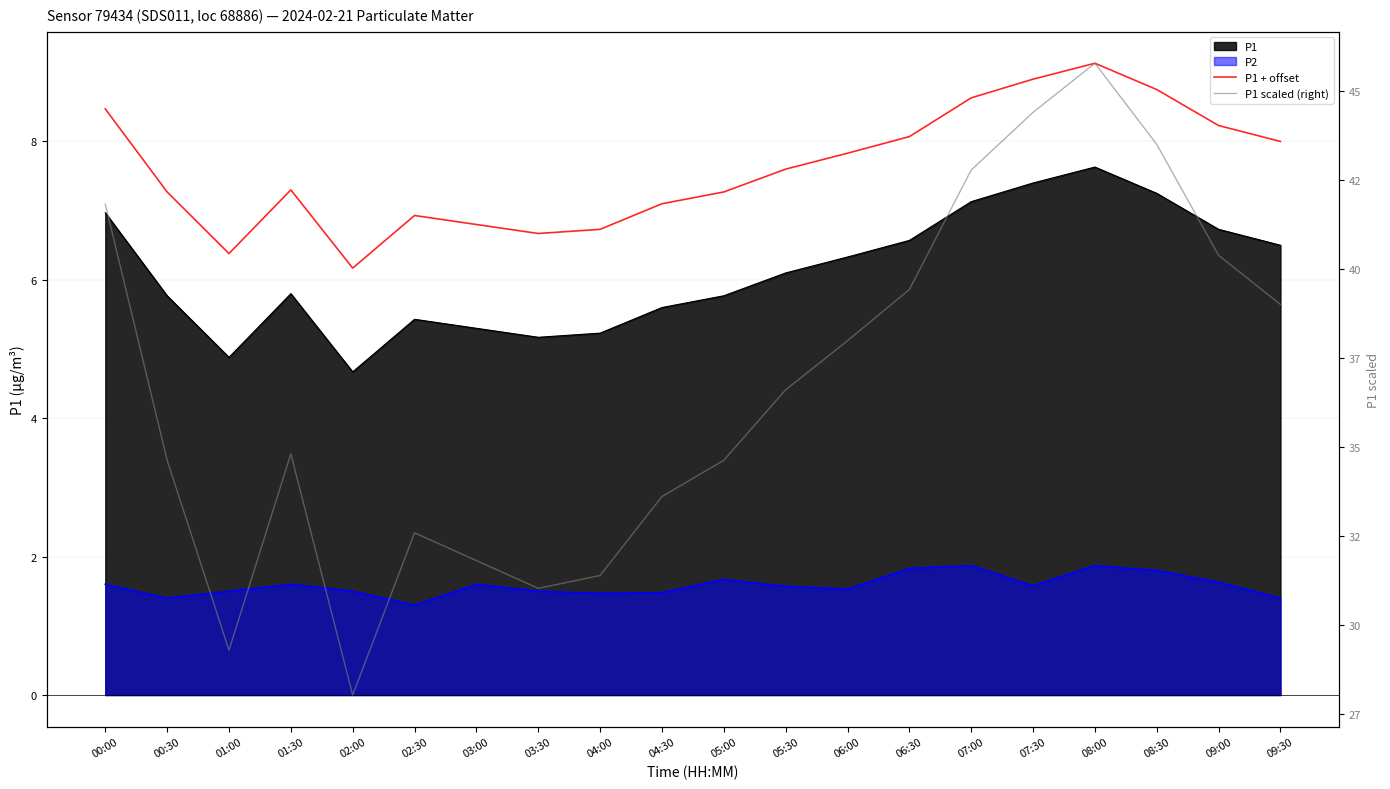

What is the difference between the P1 scaled (right) values at 08:30 and 06:30?

4.1